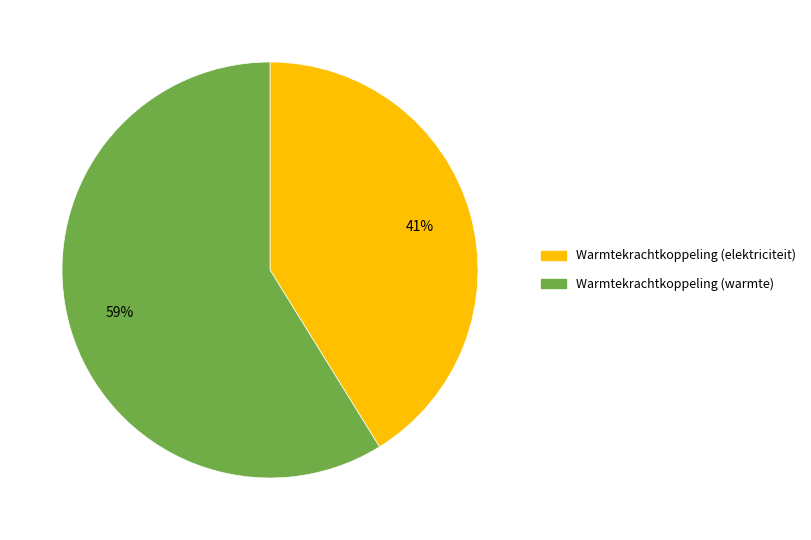

Is there any slice that represents more than half of the pie?

Yes